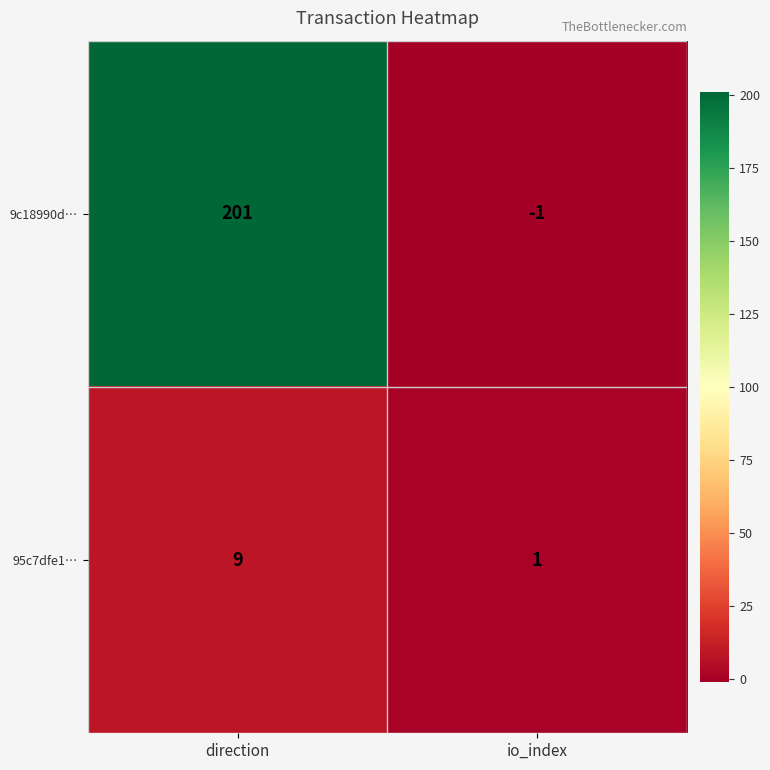

Rank the series by their maximum value, from lowest to highest.

95c7dfe1…, 9c18990d…